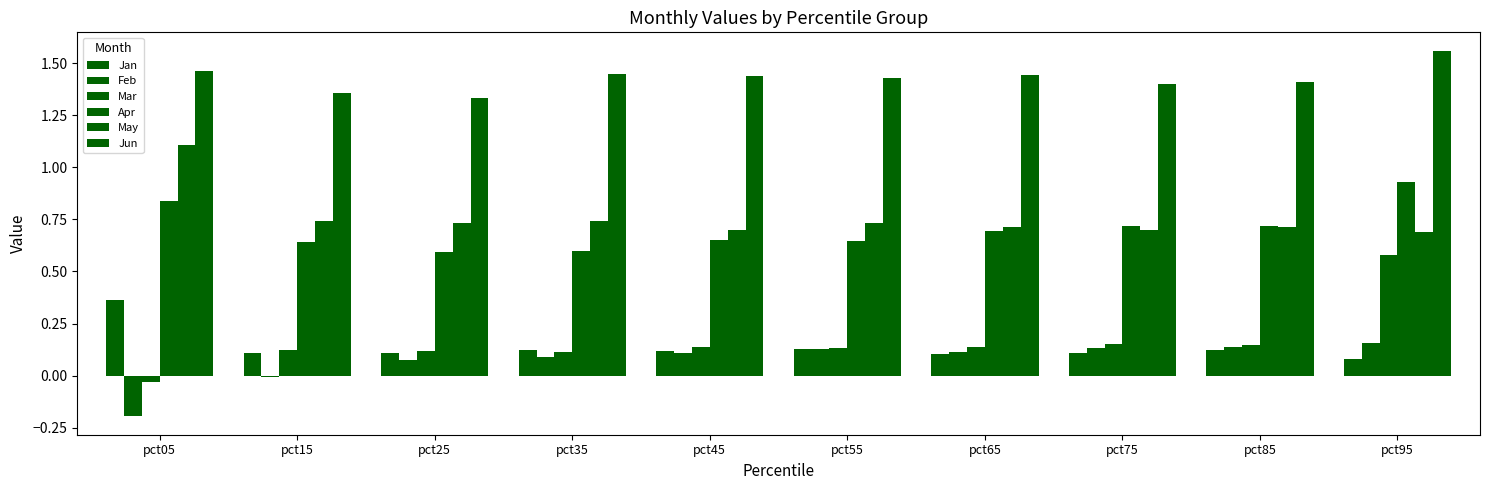

What is the total value across all series at pct65?

3.2